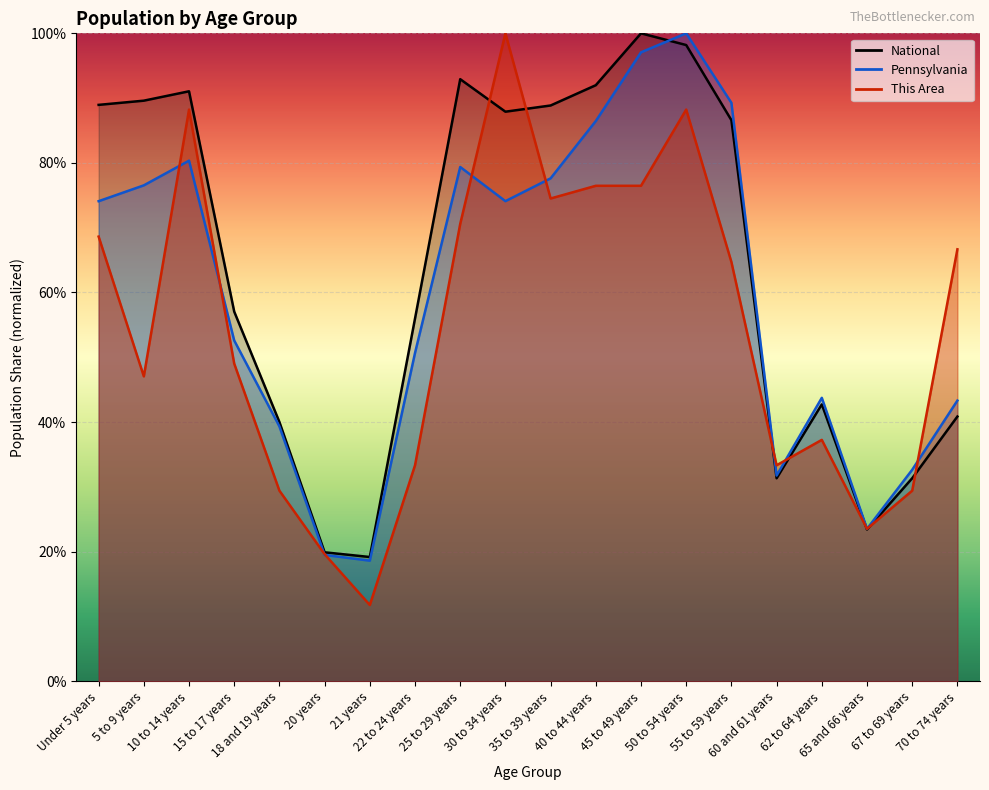

How many interior local peaks does the National series have?

4